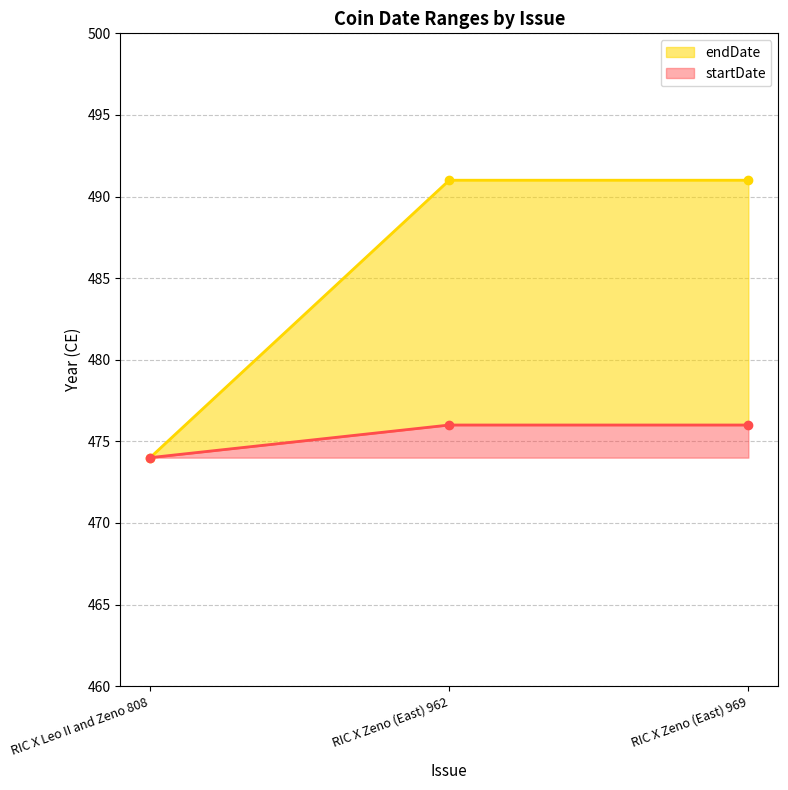

Which series has the largest total across all categories?

endDate